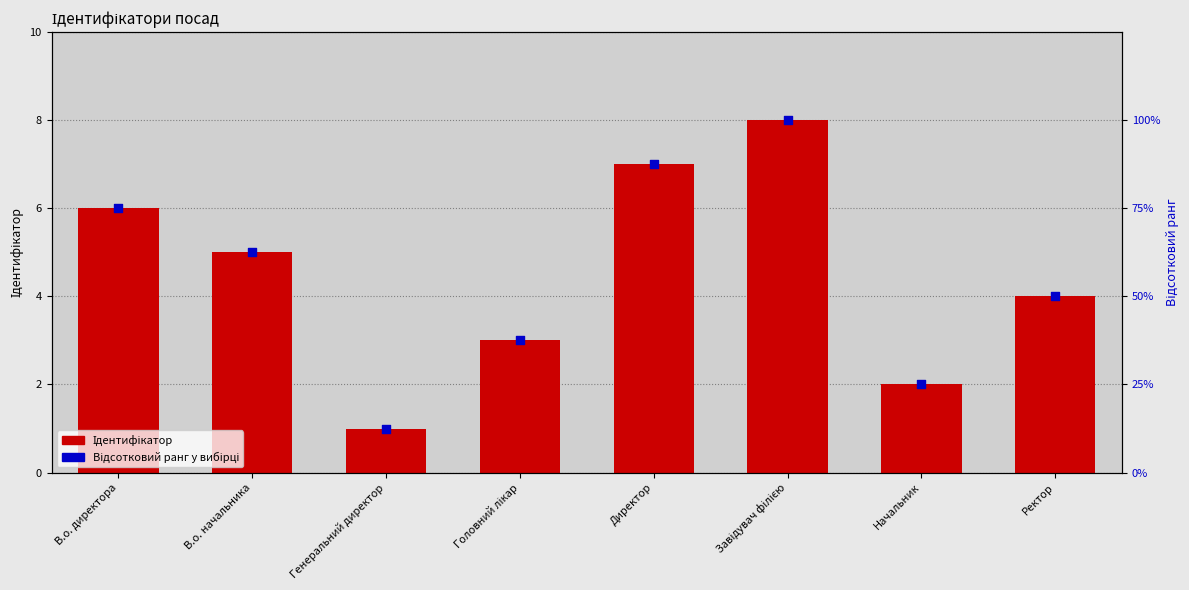

Which series contains the lowest Y value?

Ідентифікатор